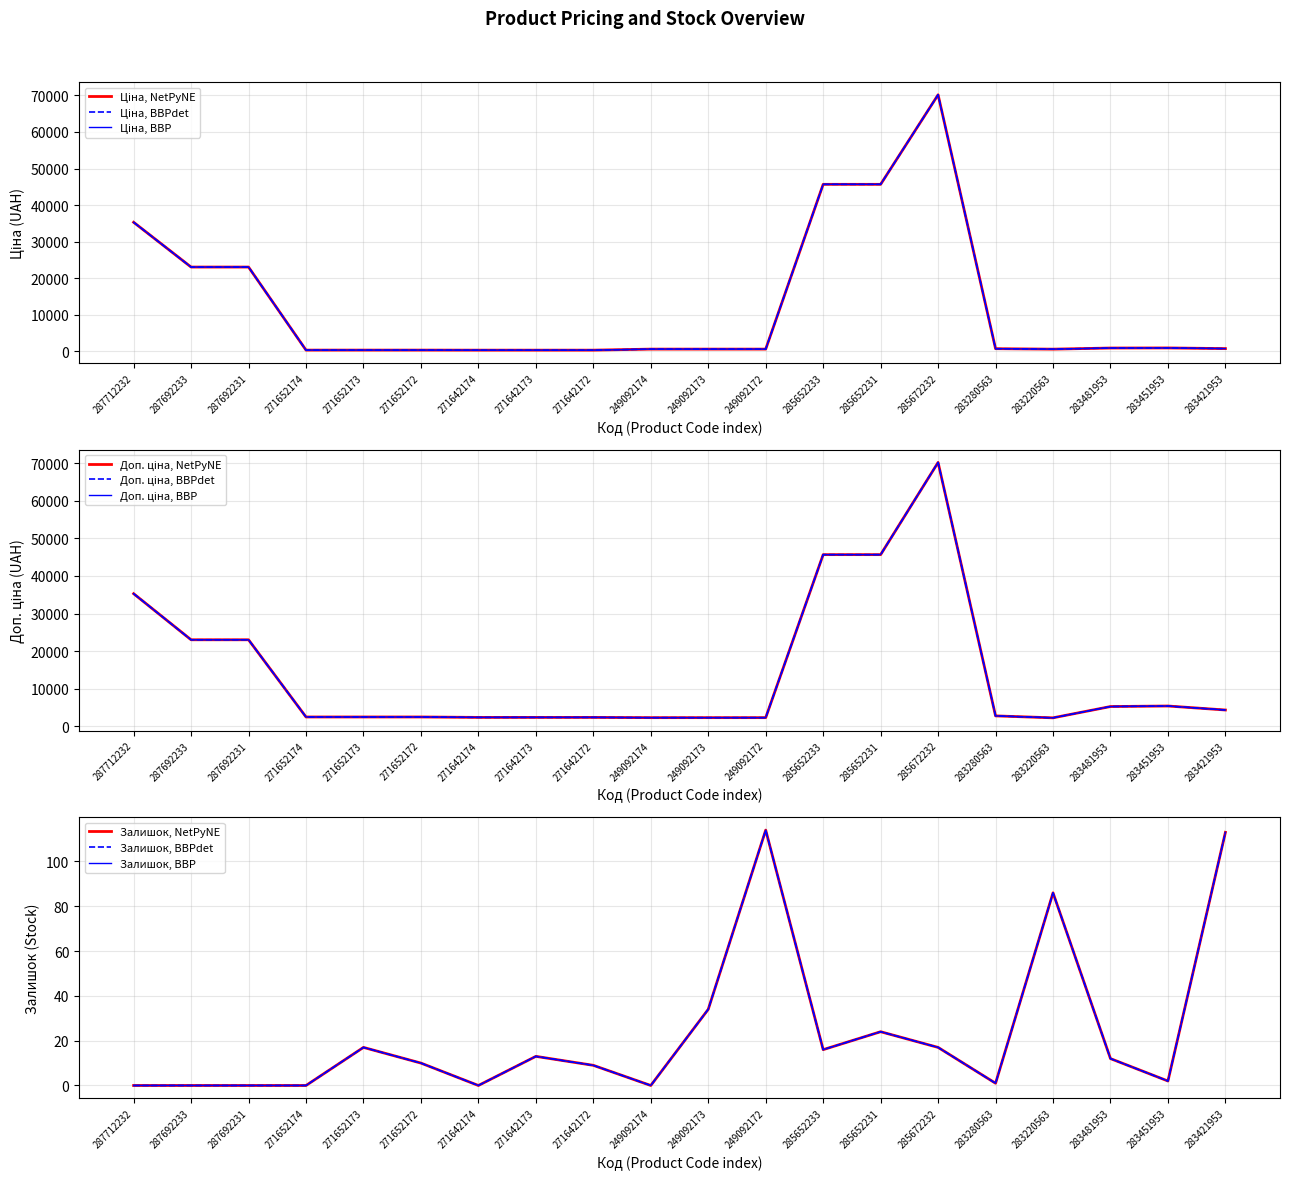

True or false: Ціна has more than 2 interior local peaks.

False